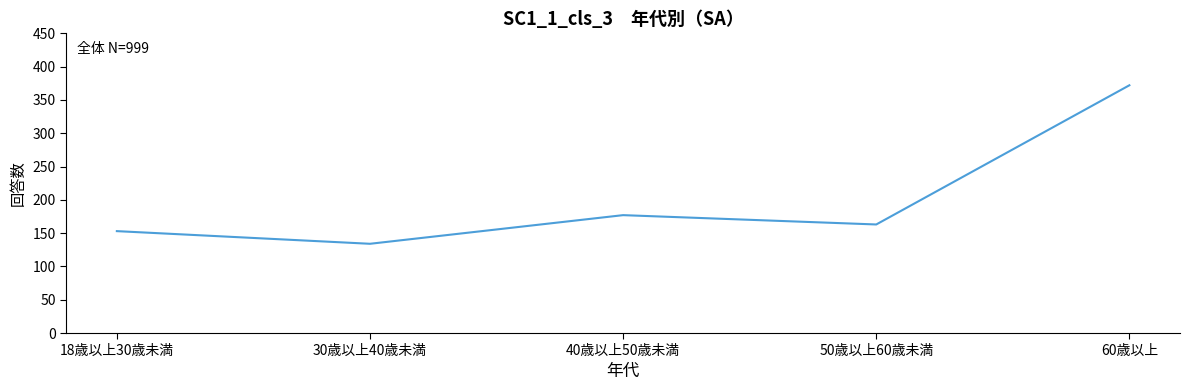

What is the sum of the values at 60歳以上 and 50歳以上60歳未満?

535